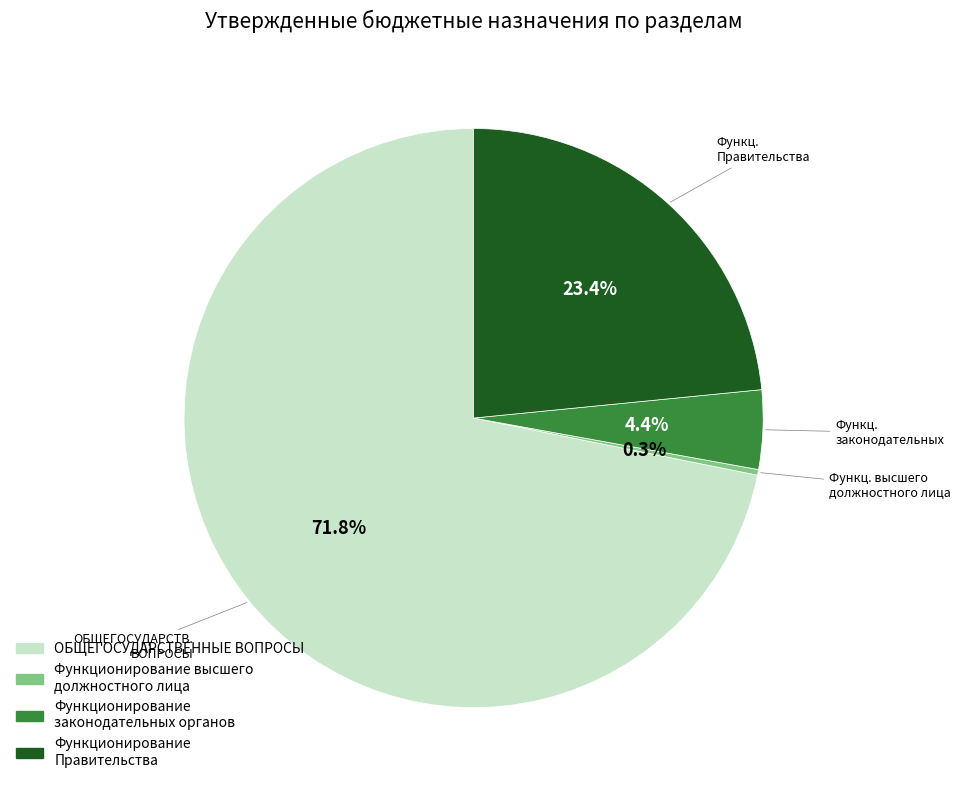

Which slice is the smallest?

Функционирование высшего должностного лица